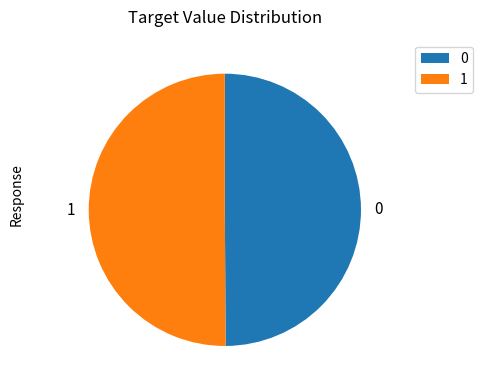

The 0 slice represents 59% of the pie. True or false?

False